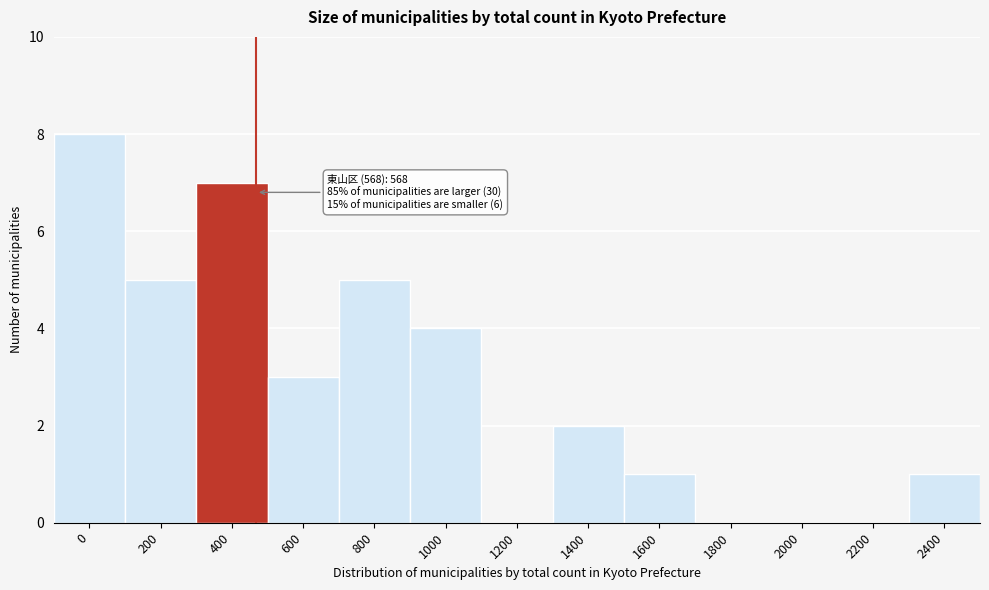

Reading right to left, list all the values displayed in this chart.

2400=1	2200=0	2000=0	1800=0	1600=1	1400=2	1200=0	1000=4	800=5	600=3	400=7	200=5	0=8